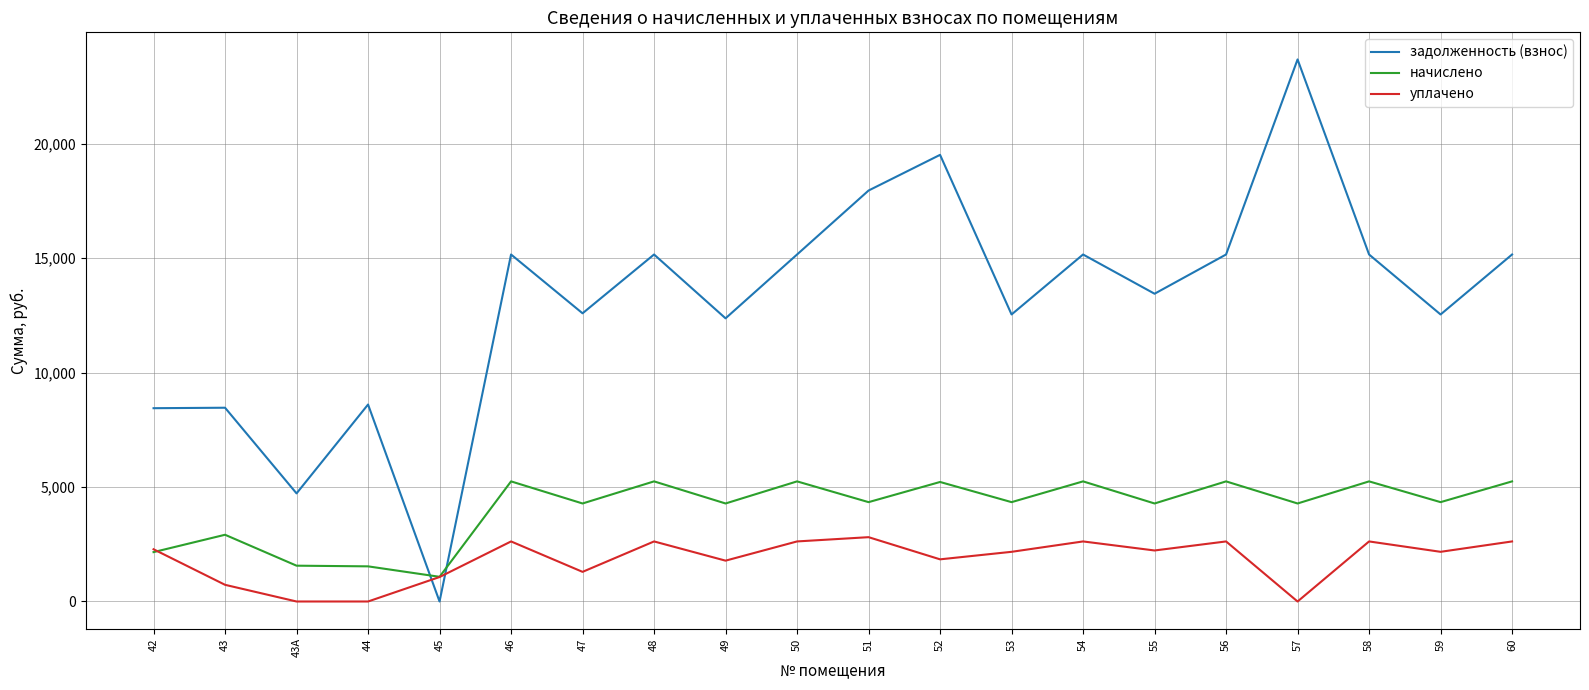

Is this an area chart (filled region under the line)?

No